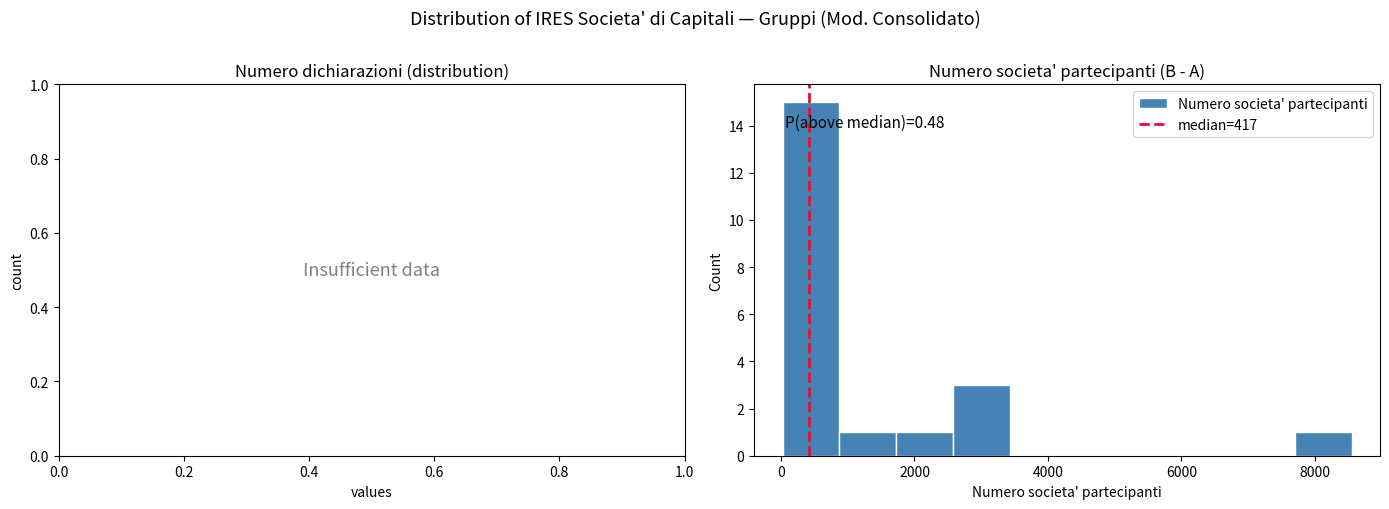

Over which range of the x-axis is the bar tallest?

0 to 800